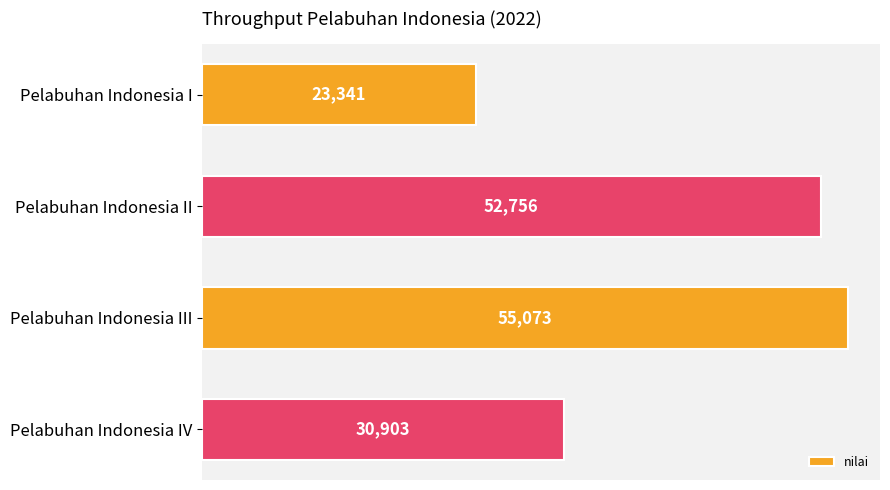

The value at Pelabuhan Indonesia II is 52756. True or false?

True